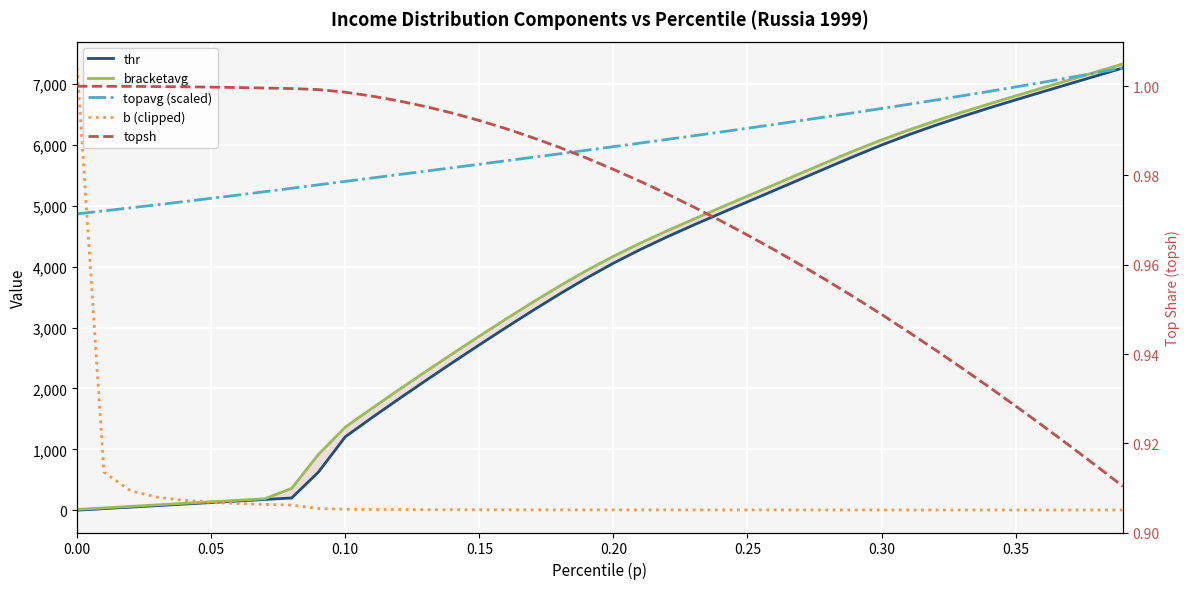

The value of thr at 0.20 is 1394.2. True or false?

False